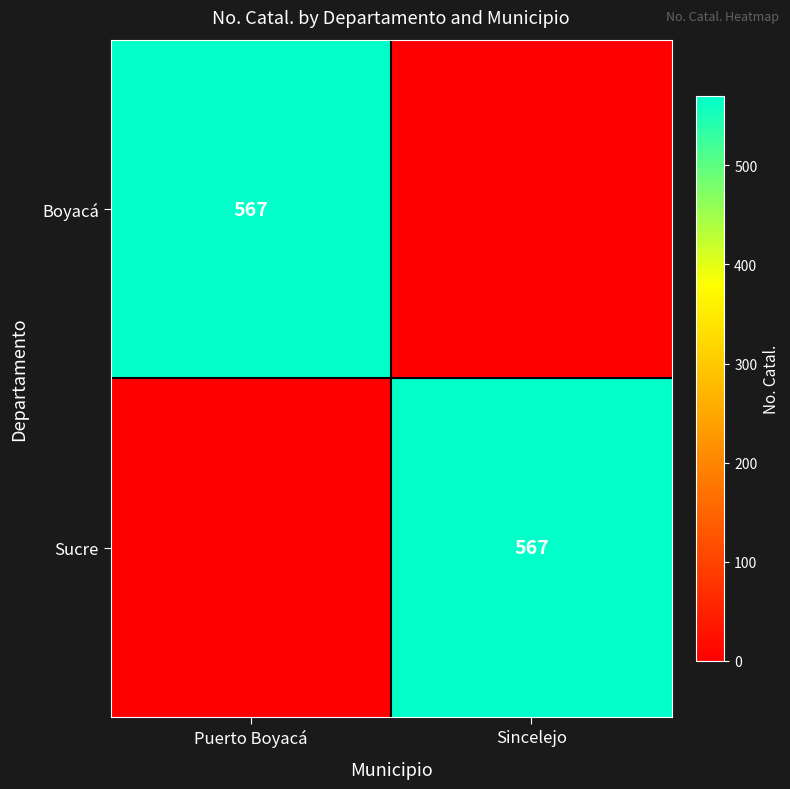

True or false: Sucre has a value of 306 at Sincelejo.

False